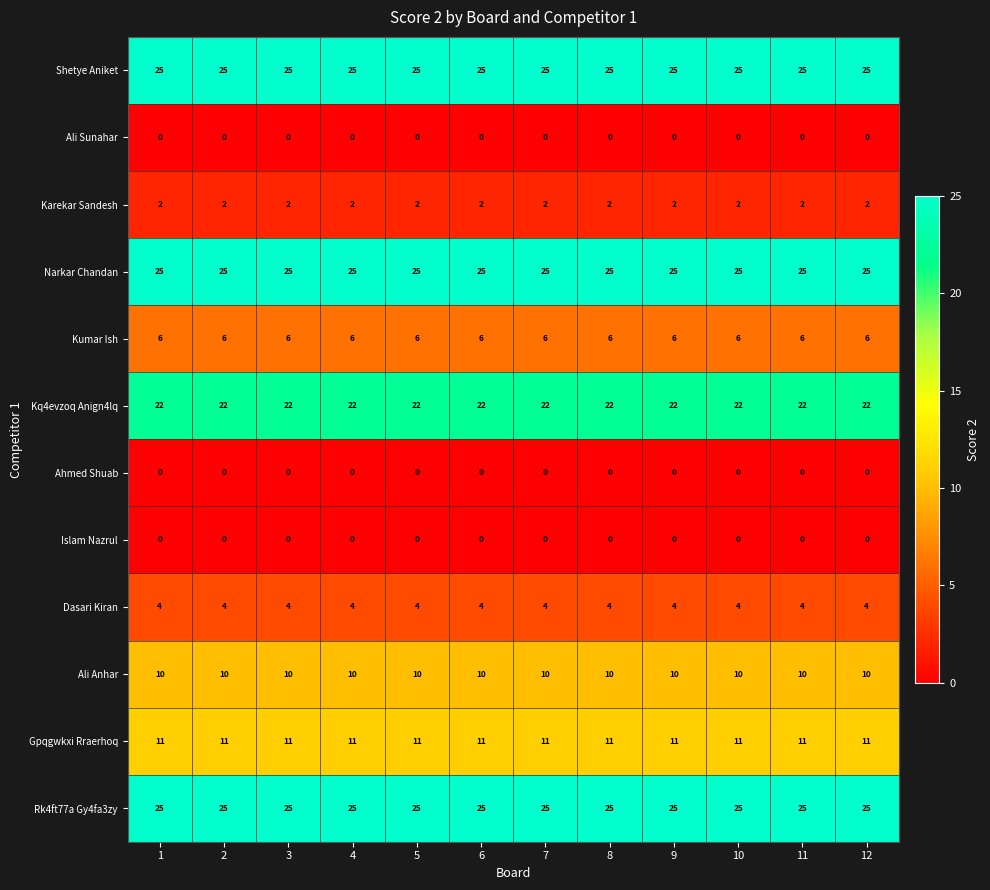

Is it true that Gpqgwkxi Rraerhoq equals 11 at 5?

True